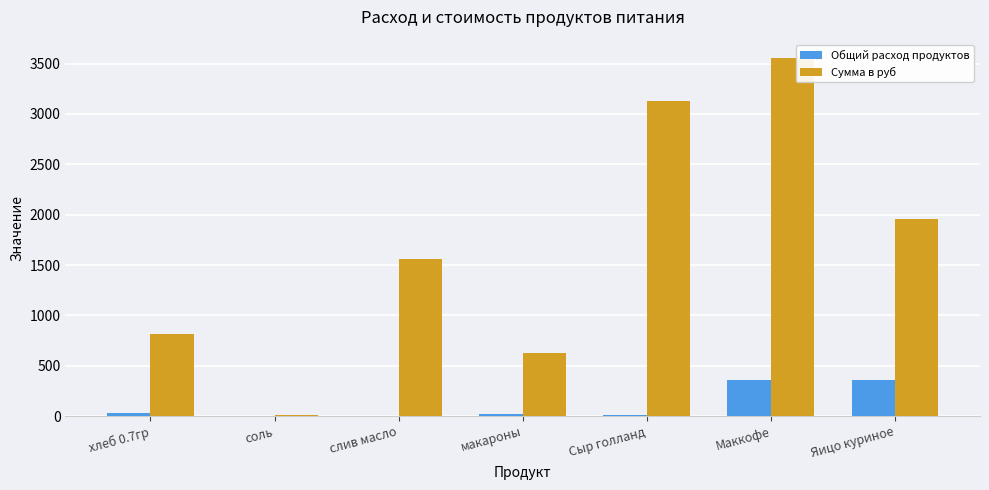

What is the sum of all Сумма в руб values?

11658.5